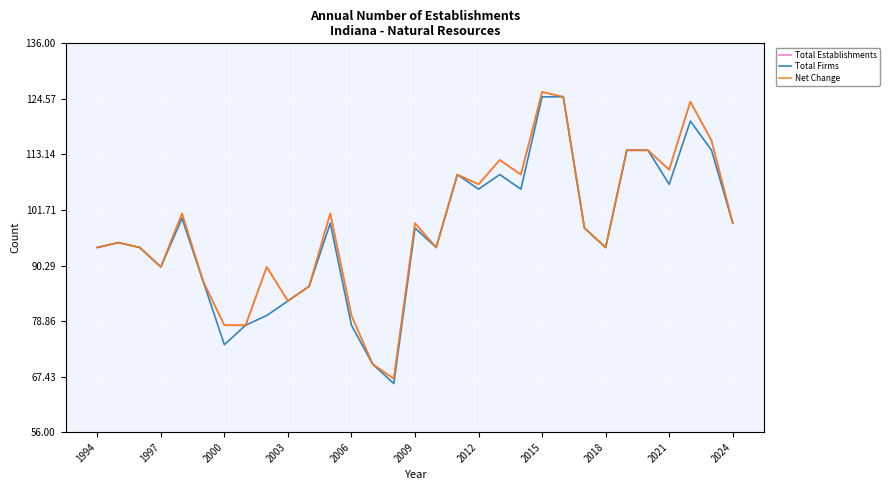

True or false: Total Establishments has more than 0 points higher than both neighbors.

True